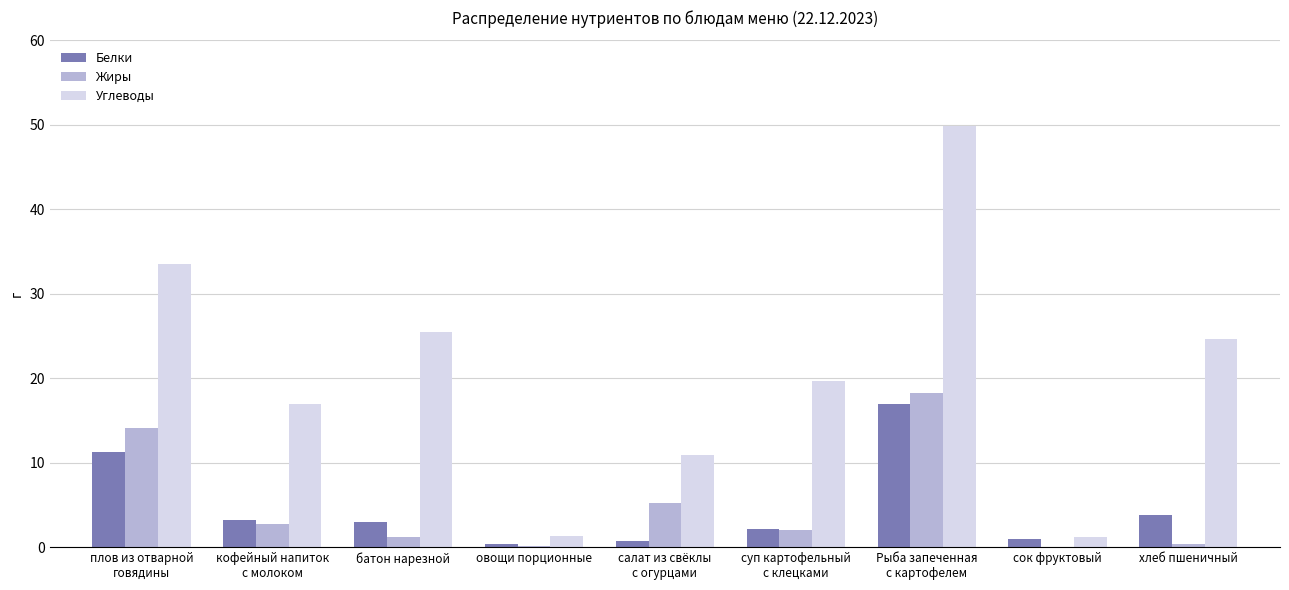

Is it true that Жиры equals 0.0 at сок фруктовый?

True